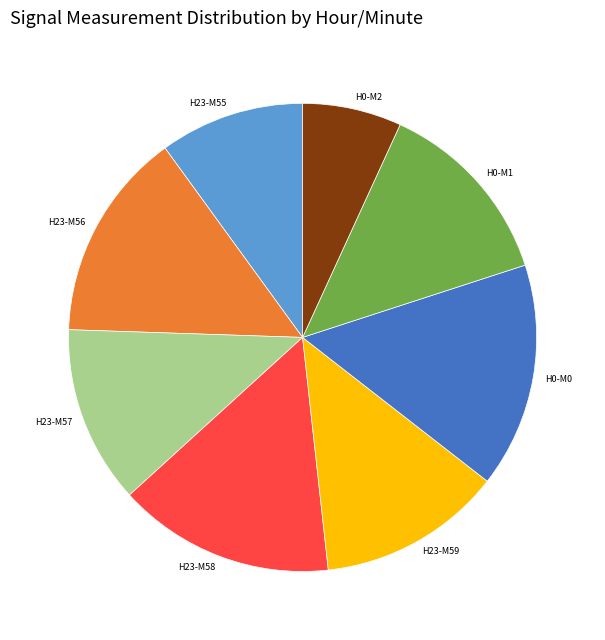

Is there a majority slice in this chart?

No